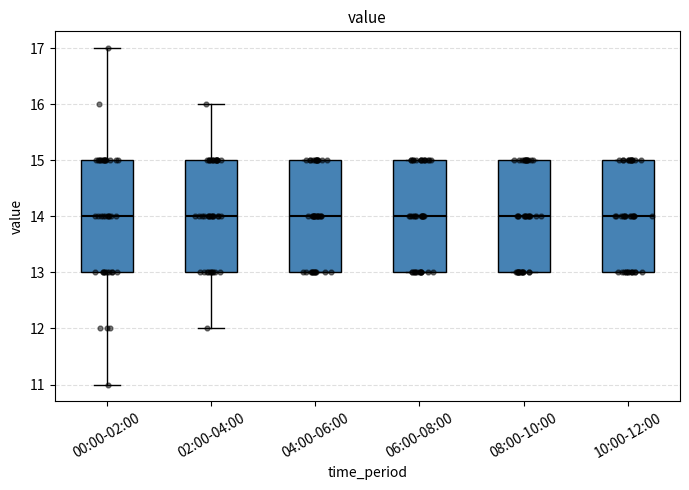

Reading left to right, read every box against the y-axis: the position of its median line, the range the box covers, and the ends of its whiskers. The values are not printed on the chart, so give them approximately, as read against the axis.

00:00-02:00: median 14, box 13 to 15, whiskers 11 to 17
02:00-04:00: median 14, box 13 to 15, whiskers 12 to 16
04:00-06:00: median 14, box 13 to 15, whiskers 13 to 15
06:00-08:00: median 14, box 13 to 15, whiskers 13 to 15
08:00-10:00: median 14, box 13 to 15, whiskers 13 to 15
10:00-12:00: median 14, box 13 to 15, whiskers 13 to 15